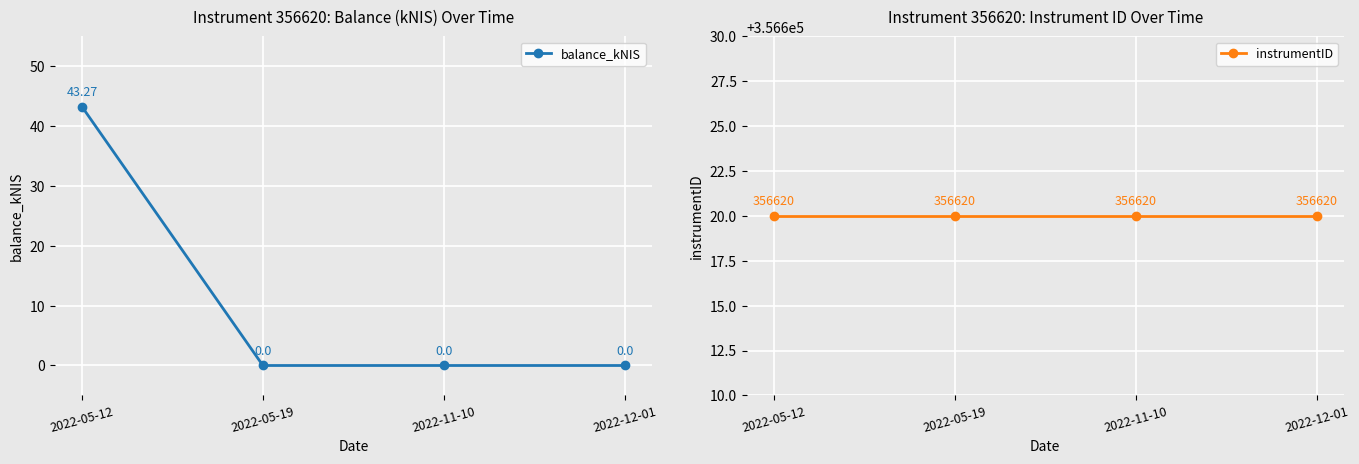

True or false: instrumentID and balance_kNIS cross at least once.

False